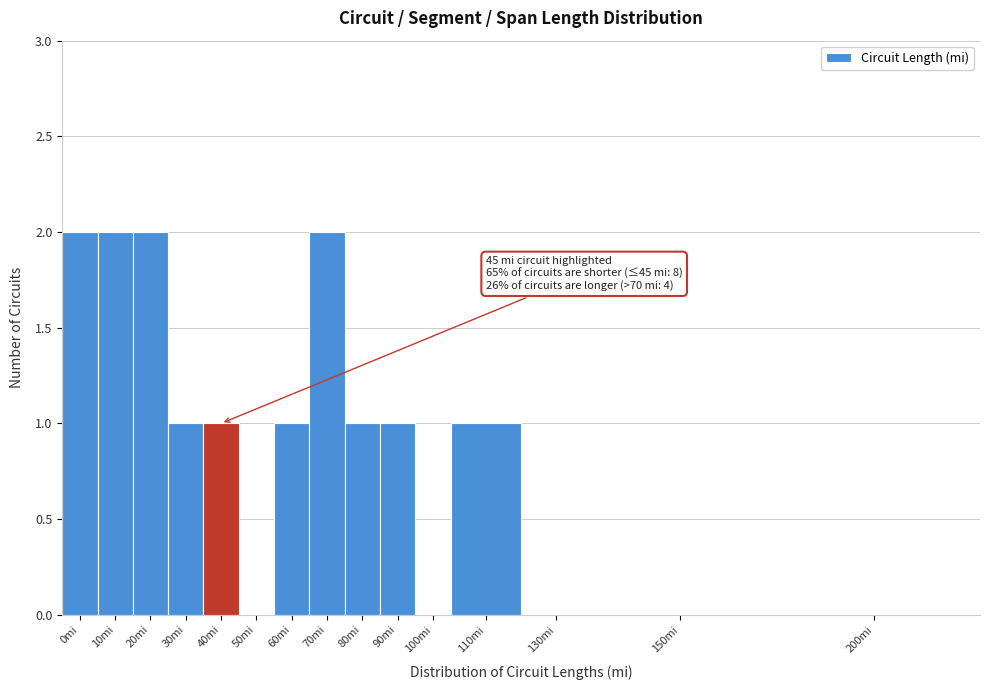

Reading left to right, what are all the values shown in this chart?

0mi=2	10mi=2	20mi=2	30mi=1	40mi=1	50mi=0	60mi=1	70mi=2	80mi=1	90mi=1	100mi=0	110mi=1	130mi=0	150mi=0	200mi=0